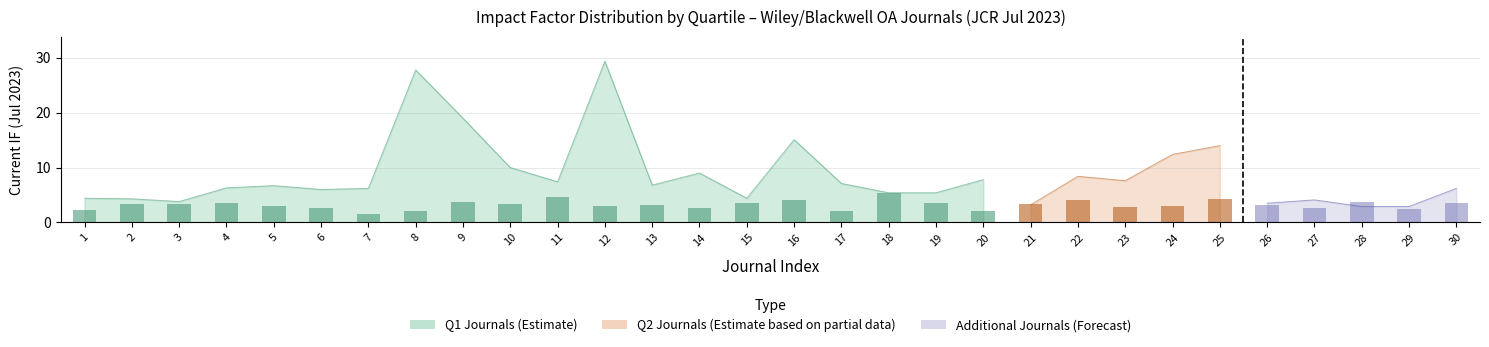

At how many categories does at least one series exceed 8?

9